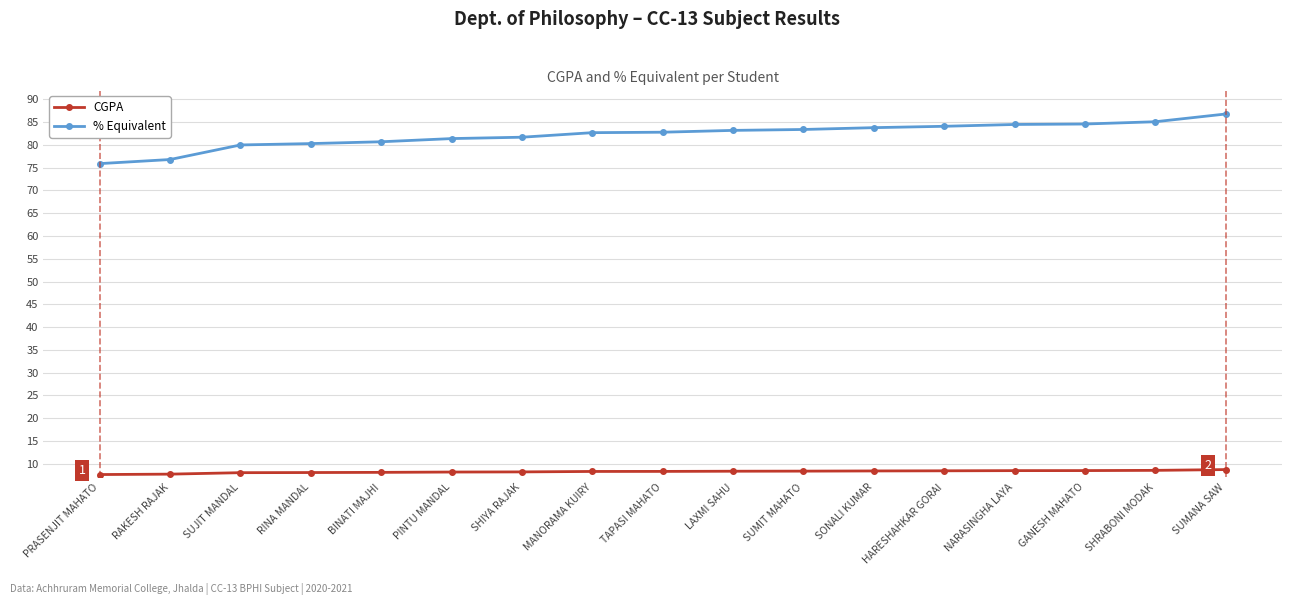

What is the approximate value of % Equivalent at TAPASI MAHATO?

82.8